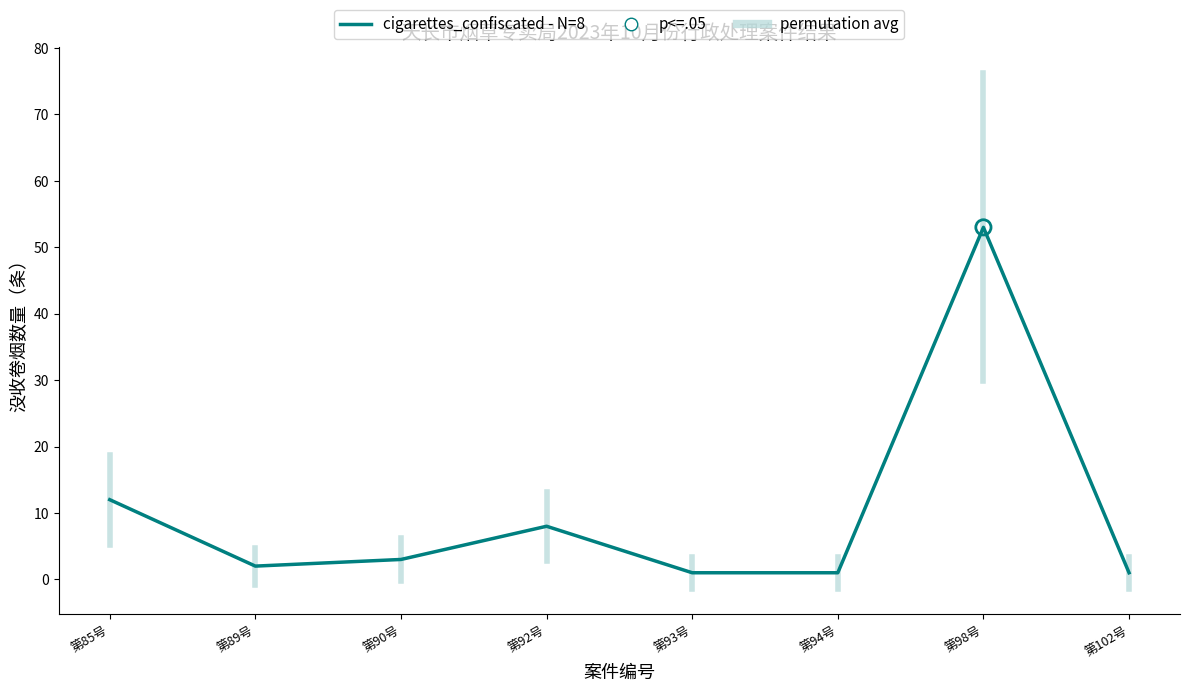

What is the change in value from 第92号 to 第93号?

-7.0